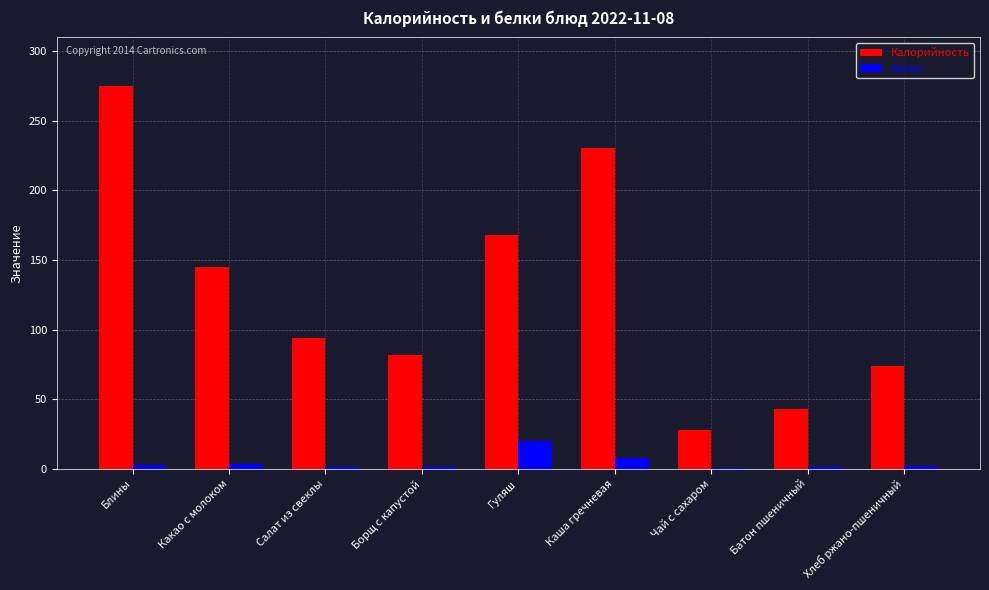

What is the greatest value displayed?

275.0